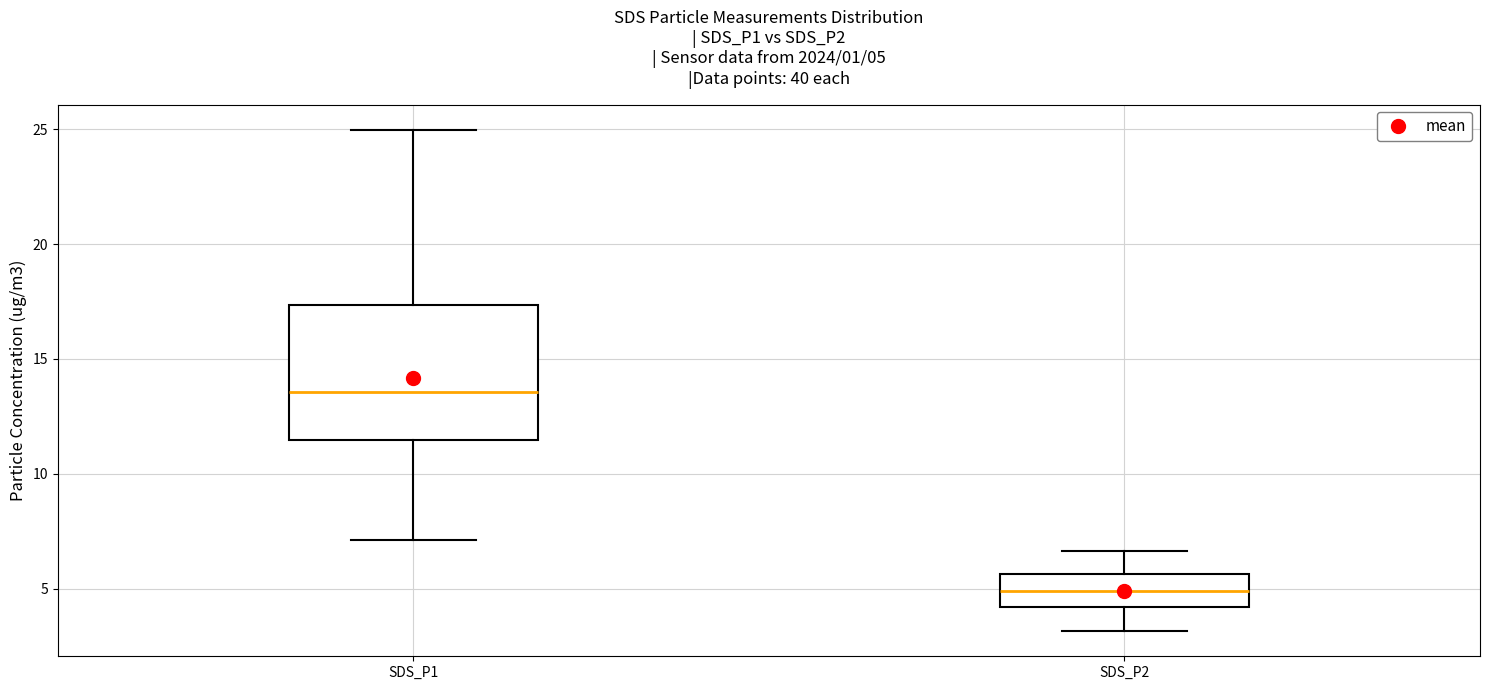

Which box has the lowest median line?

SDS_P2